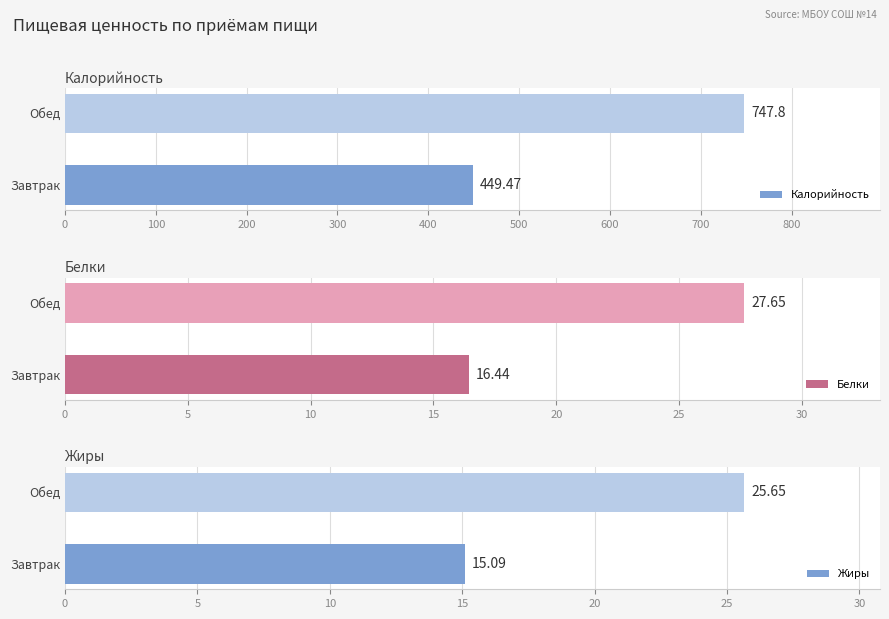

What is the maximum value shown in the chart?

747.8